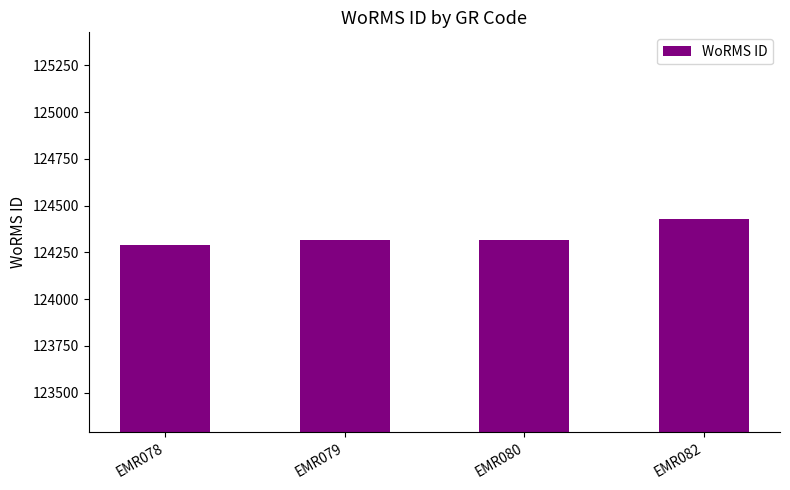

Read the value at EMR082, to the nearest 10.

124430